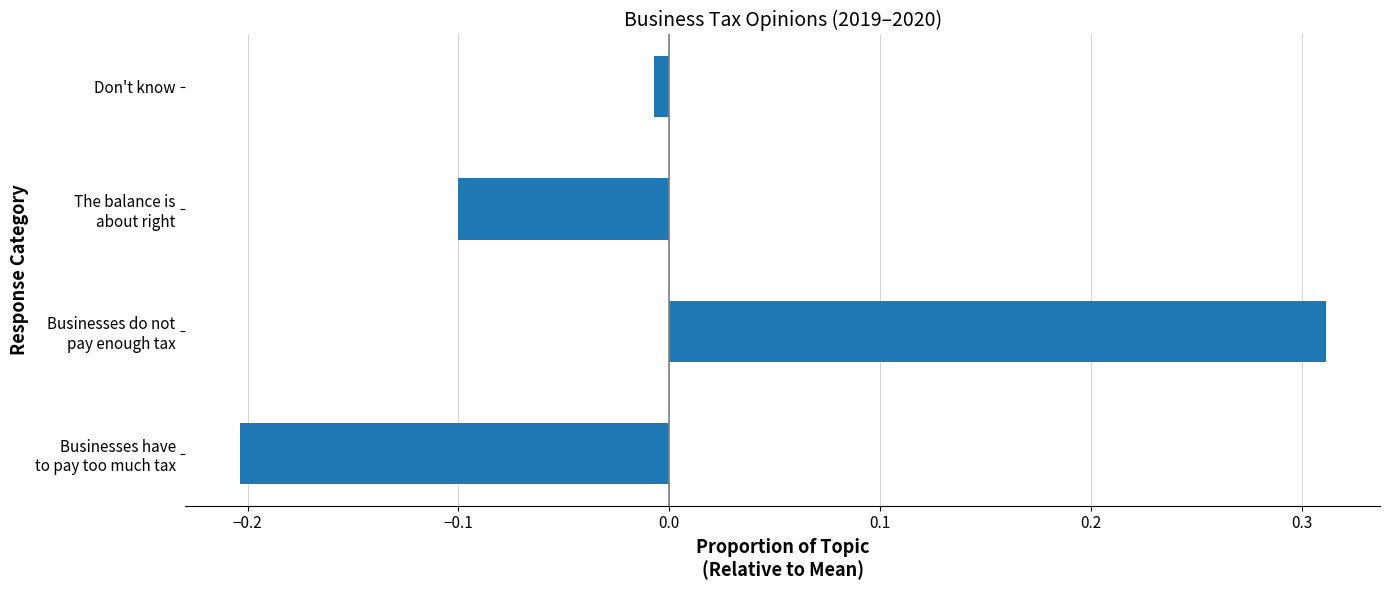

What is the difference between the maximum and minimum values?

0.5